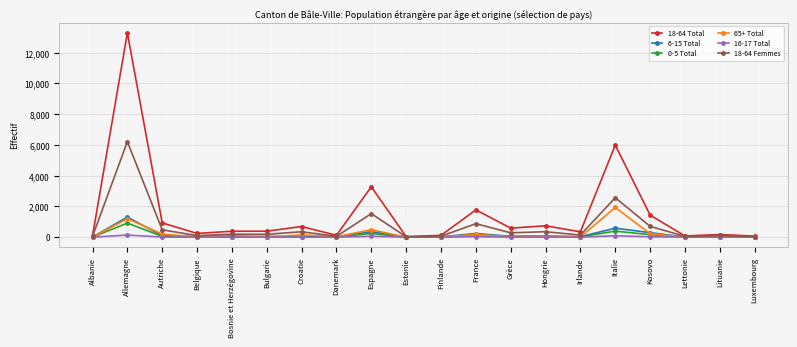

Count the number of data series in this chart.

6